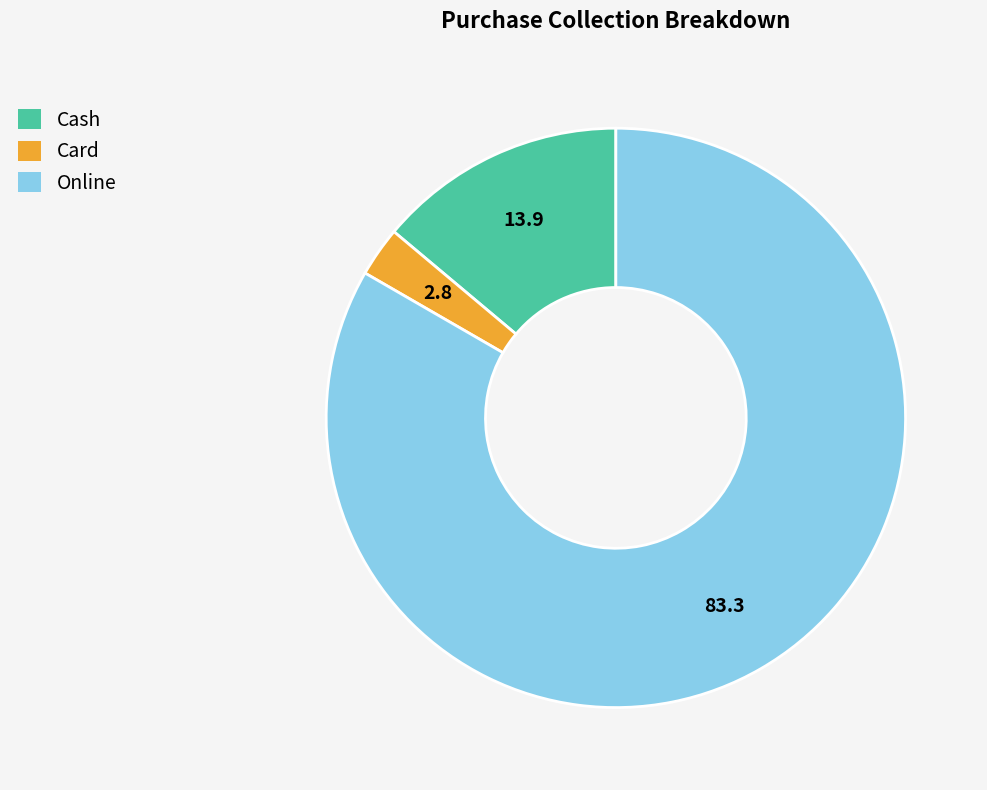

Which has a higher value, Card or Cash?

Cash